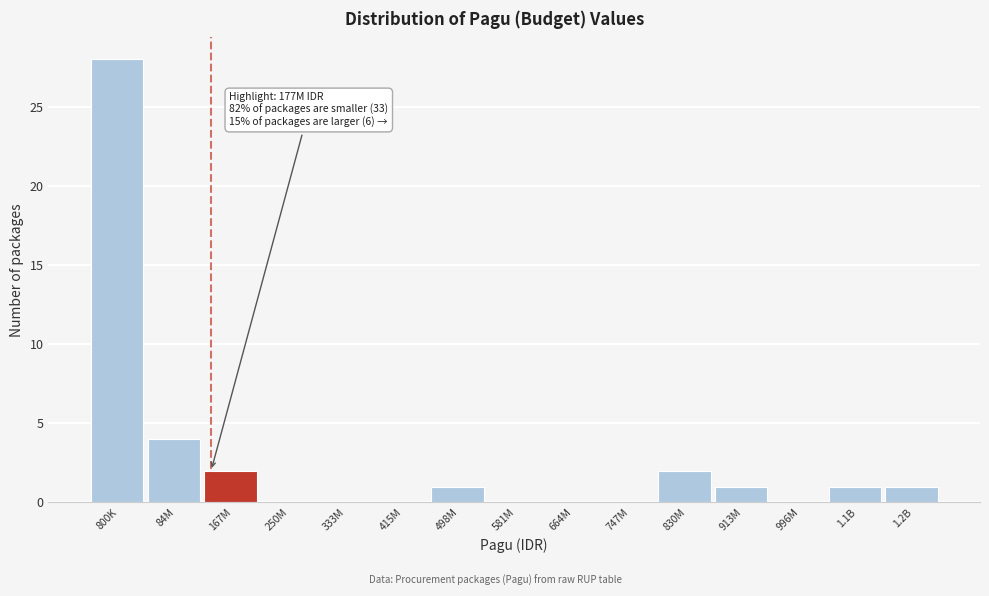

Reading right to left, transcribe all the data shown in this chart.

1.2B=1	1.1B=1	996M=0	913M=1	830M=2	747M=0	664M=0	581M=0	498M=1	415M=0	333M=0	250M=0	167M=2	84M=4	800K=28